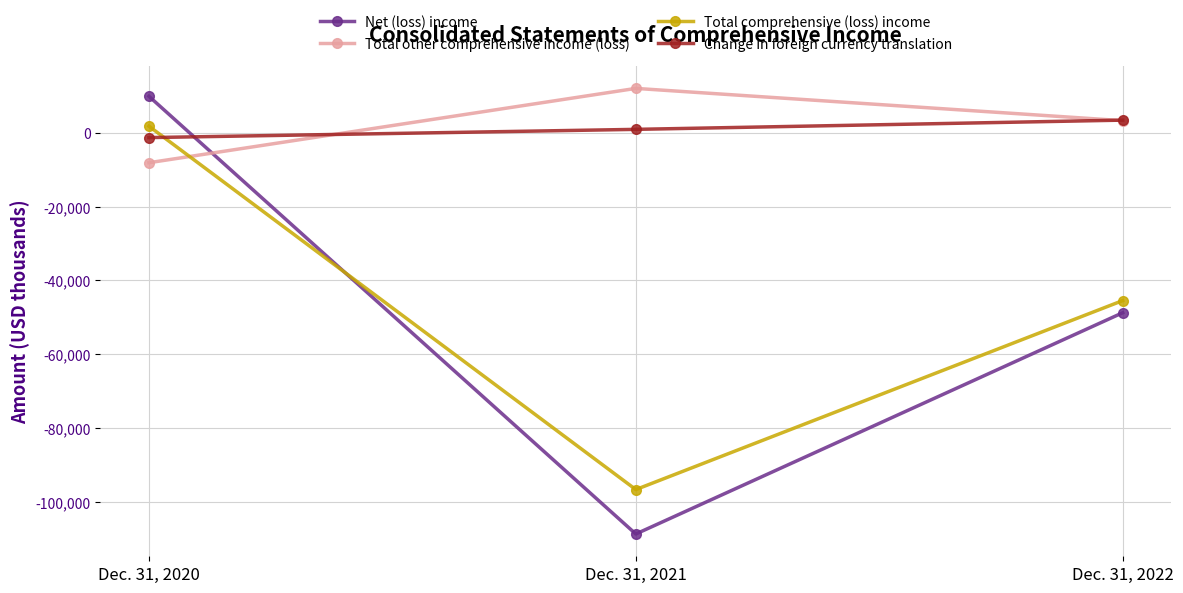

How many values in the Net (loss) income series exceed -48733?

1